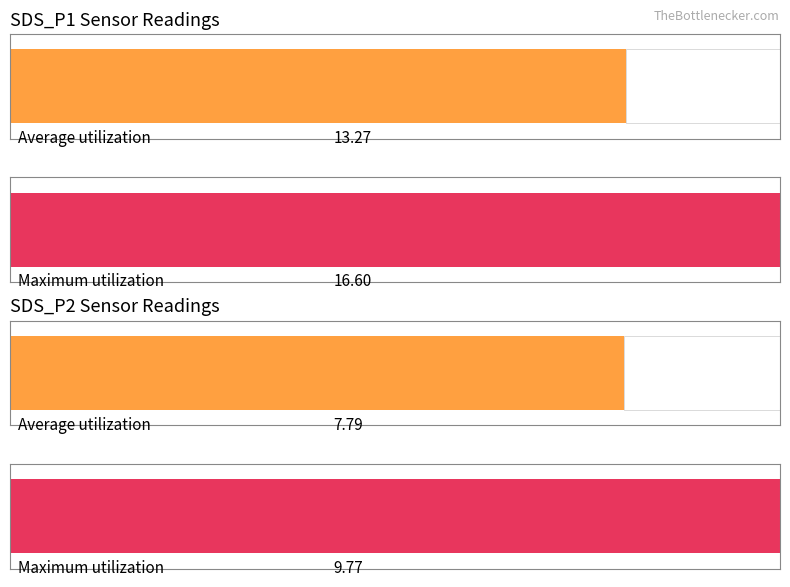

List the labels in order of Average utilization value, largest first.

SDS_P1, SDS_P2